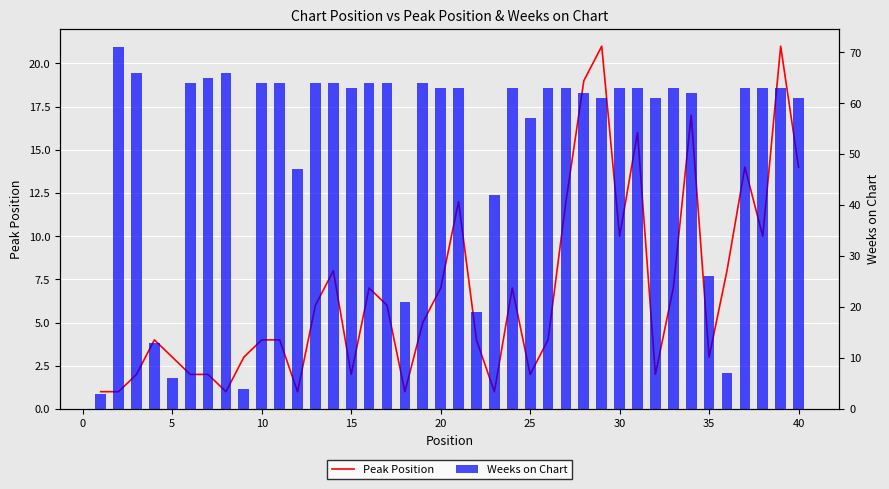

How many categories are shown in the chart?

40